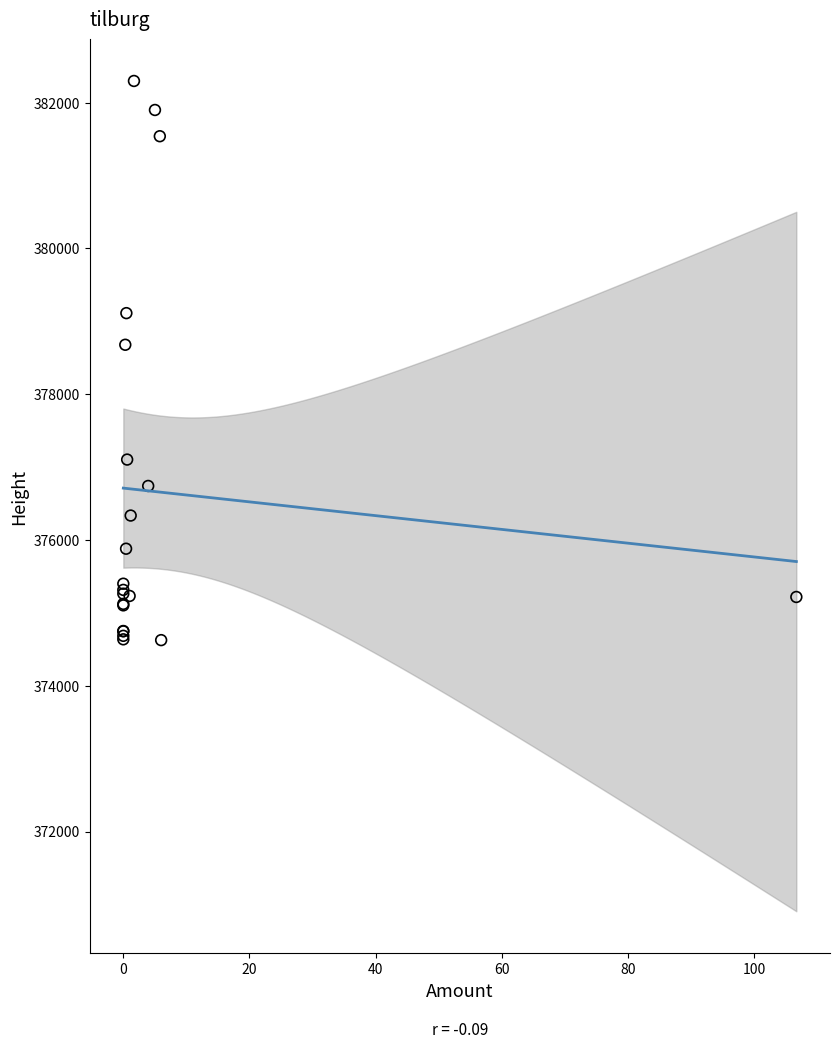

What Y value in the scatter plot is closest to 378461?

378678